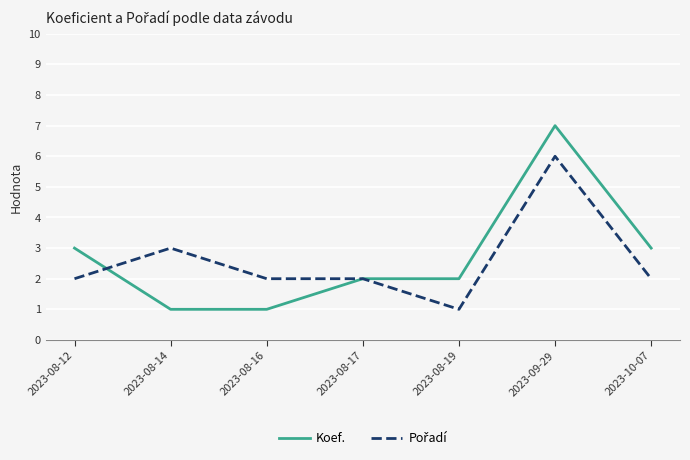

True or false: Koef. has a value of 1 at 2023-10-07.

False